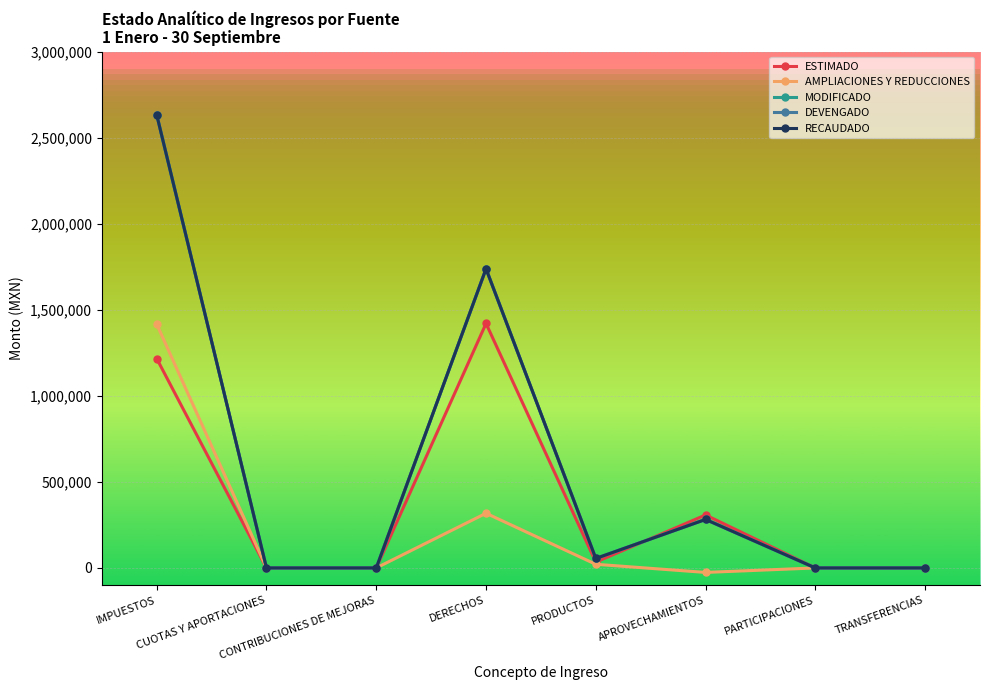

Reading left to right, extract all data points from this chart.

ESTIMADO: 1216504.0	0.0	0.0	1420499.0	33912.0	307862.0	0.0	0.0
AMPLIACIONES Y REDUCCIONES: 1416305.0	0.0	0.0	317709.9	21226.1	-26060.8	0.0	0.0
MODIFICADO: 2632809.0	0.0	0.0	1738208.9	55138.1	281801.2	0.0	0.0
DEVENGADO: 2632809.0	0.0	0.0	1738208.9	55138.1	281801.2	0.0	0.0
RECAUDADO: 2632809.0	0.0	0.0	1738208.9	55138.1	281801.2	0.0	0.0